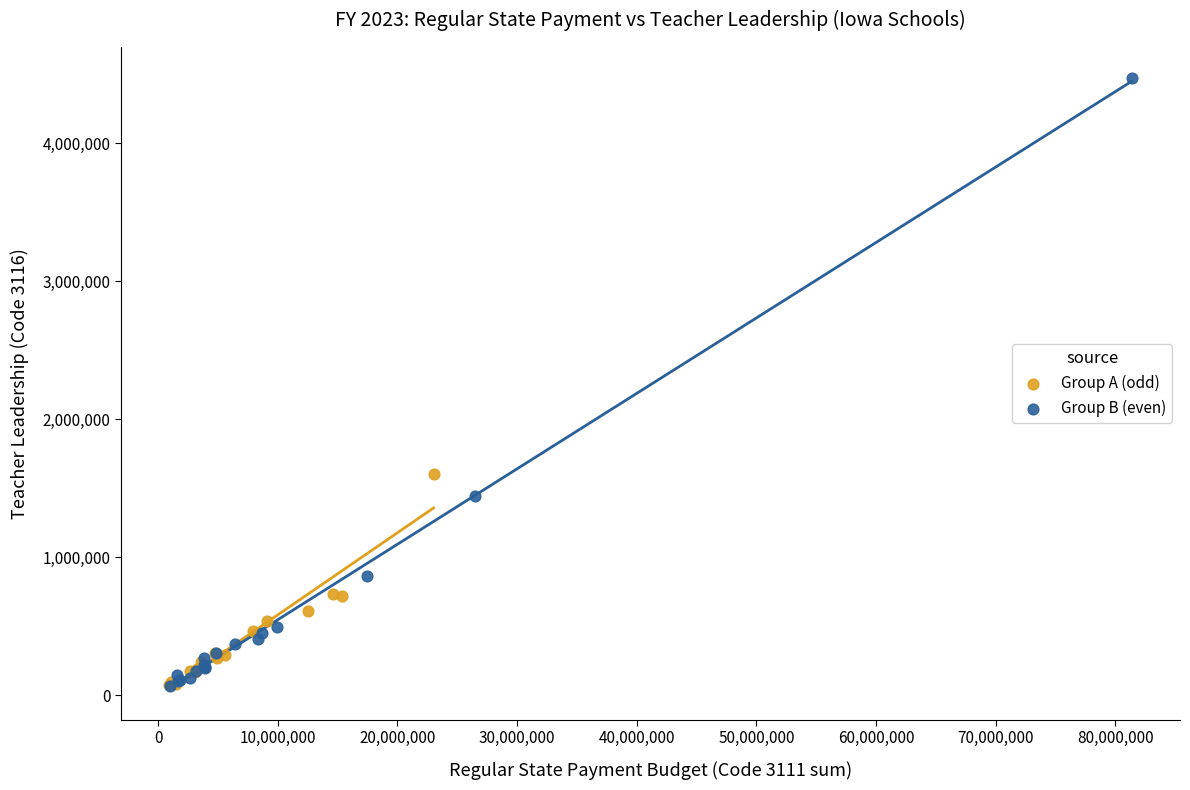

Which series contains the highest Y value?

Group B (even)